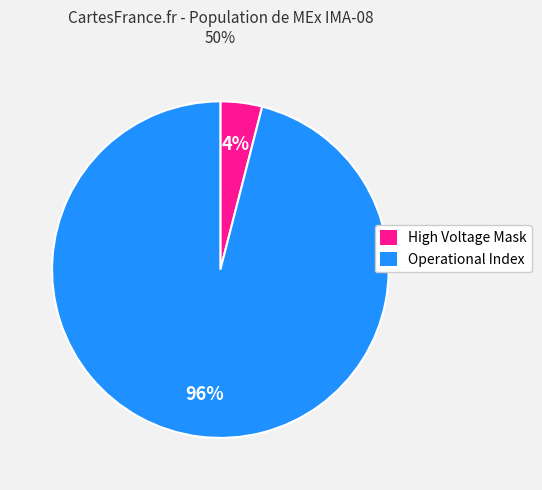

How many segments does this pie chart have?

2